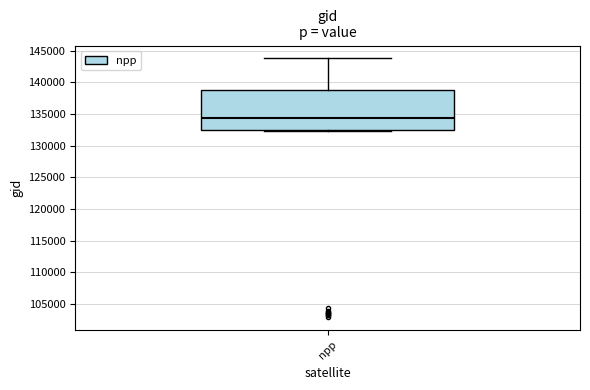

Transcribe this box plot: give where the median line is, the range the box spans, and where the two whiskers end, as read against the y-axis. The values are not printed on the chart, so give them approximately, as read against the axis.

median 134500, box 132500 to 138500, whiskers 132500 to 144000